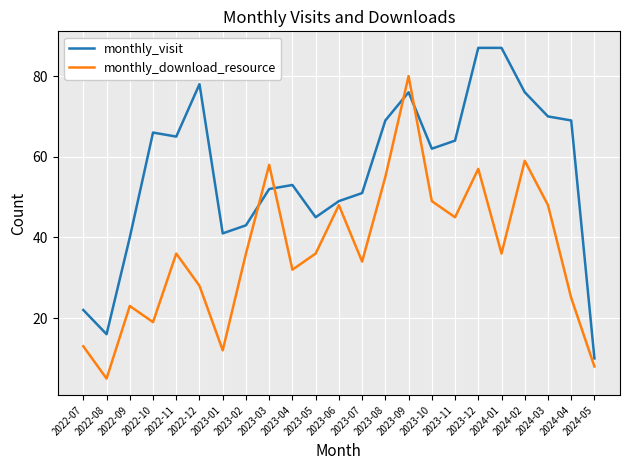

Between which two adjacent categories do monthly_visit and monthly_download_resource first intersect?

2023-02 and 2023-03